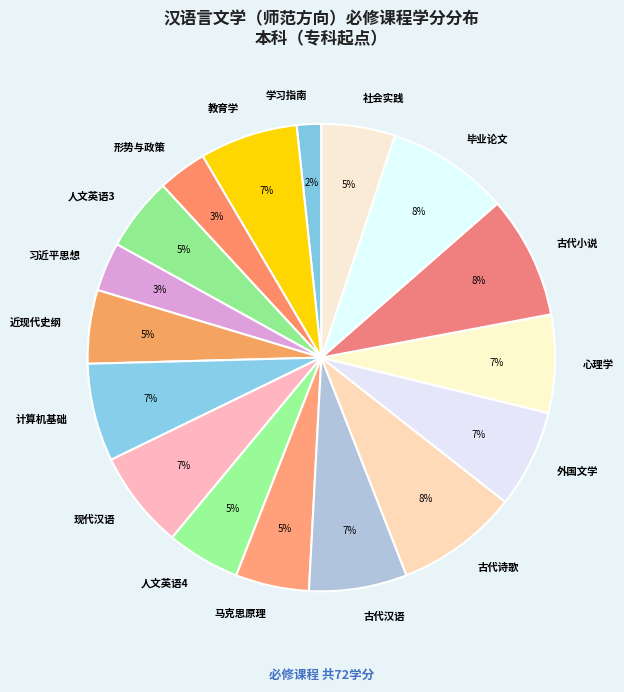

Combined, do 毕业论文 and 古代小说 account for over 50%?

No